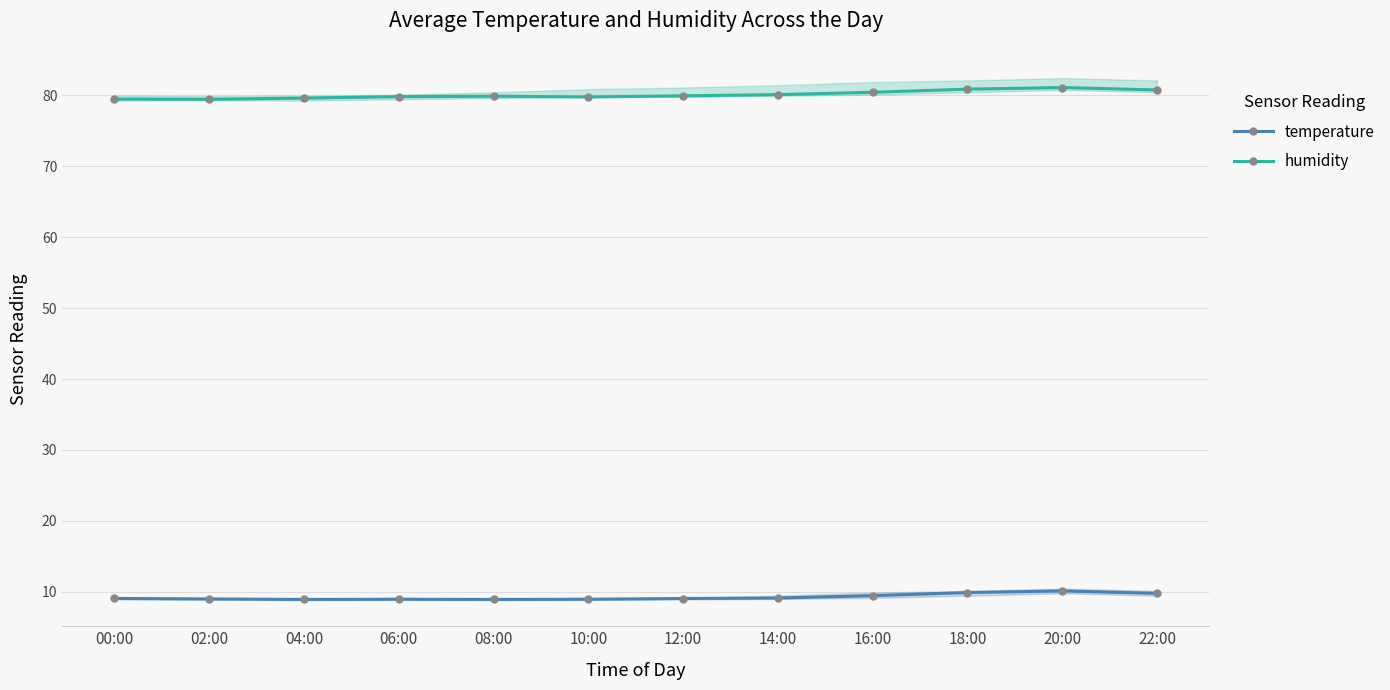

Reading right to left, transcribe all the data shown in this chart.

temperature: 9.8	10.1	9.9	9.4	9.1	9.1	8.9	8.9	8.9	8.9	9.0	9.1
humidity: 80.8	81.1	80.9	80.5	80.1	80.0	79.8	79.9	79.8	79.6	79.5	79.5